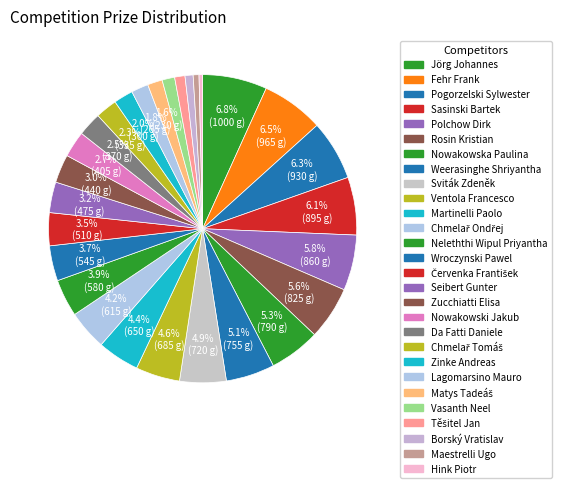

Count the number of slices in the pie.

28